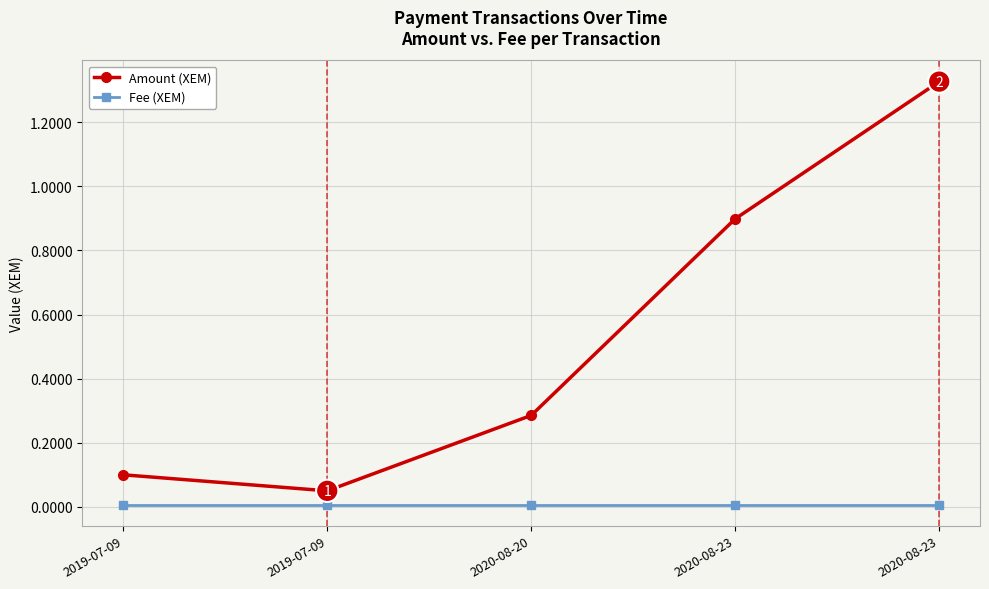

How many distinct data groups are displayed?

2